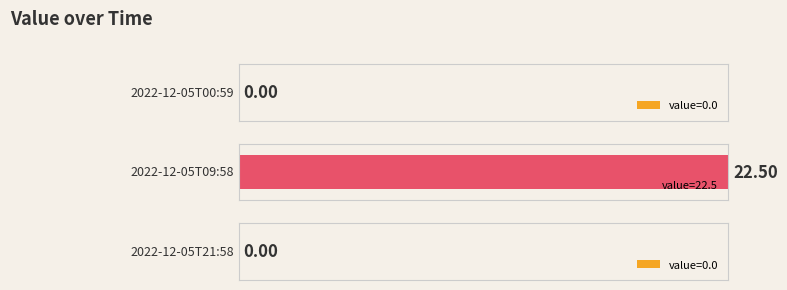

Reading left to right, extract all data points from this chart.

2022-12-05T00:59=0.0	2022-12-05T09:58=22.5	2022-12-05T21:58=0.0